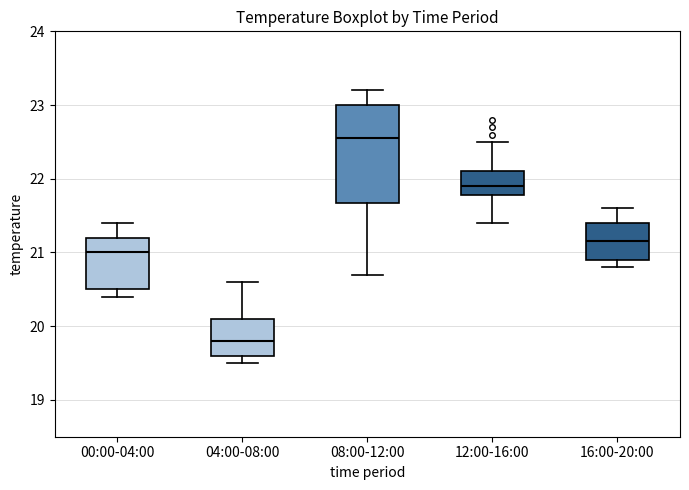

Which box is the tallest, from its lower edge to its upper edge?

08:00-12:00